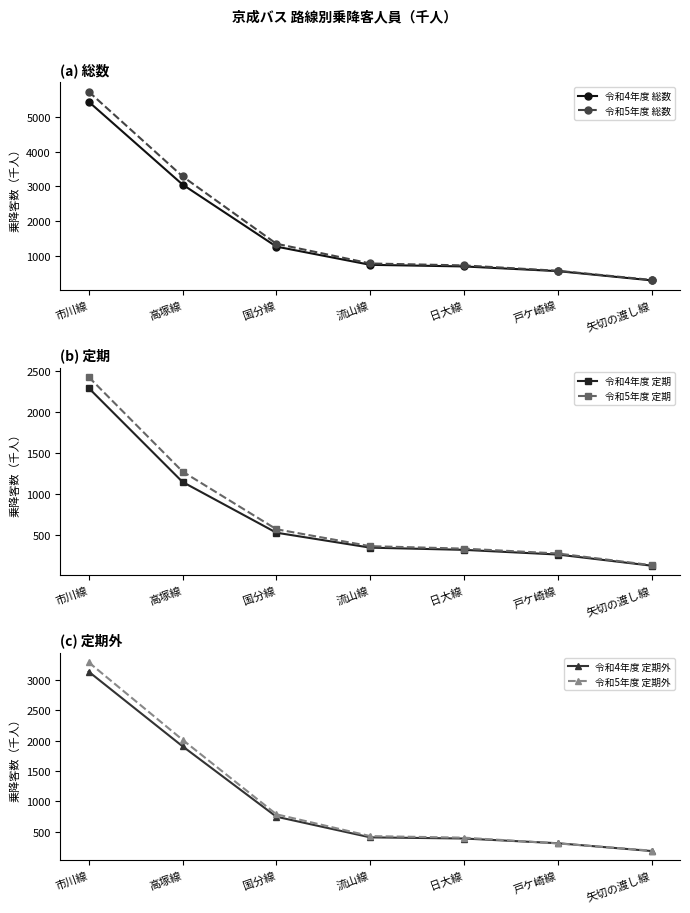

How many values in the 令和4年度 定期 series exceed 349?

3